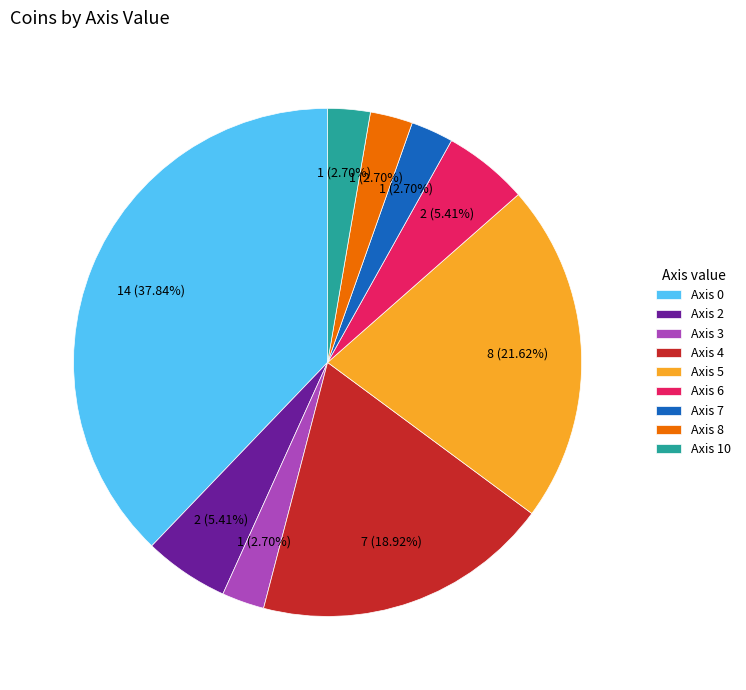

Is the sum of Axis 0 and Axis 3 greater than half?

No